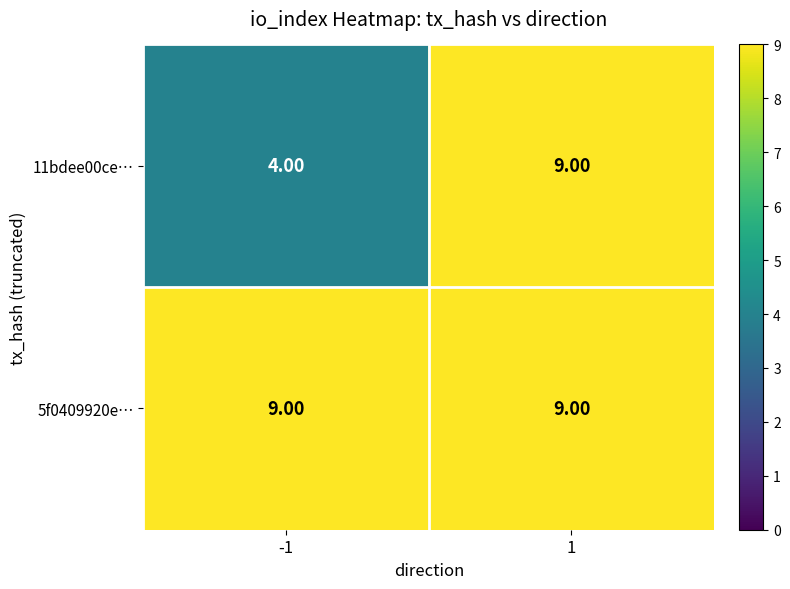

What is the sum of the 5f0409920e… values at -1 and 1?

18